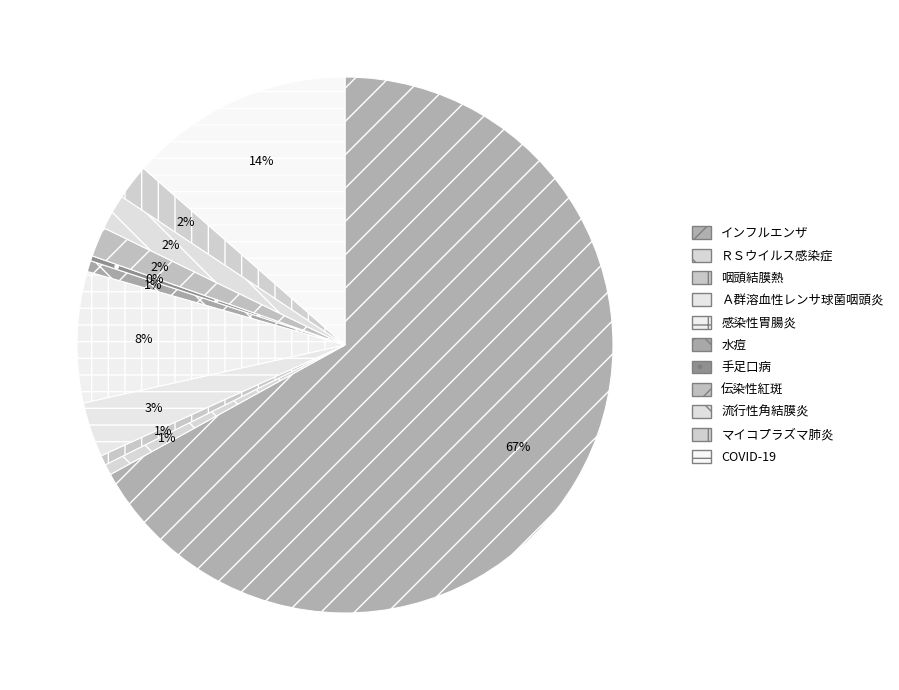

Do インフルエンザ and 水痘 together represent more than half of the pie?

Yes